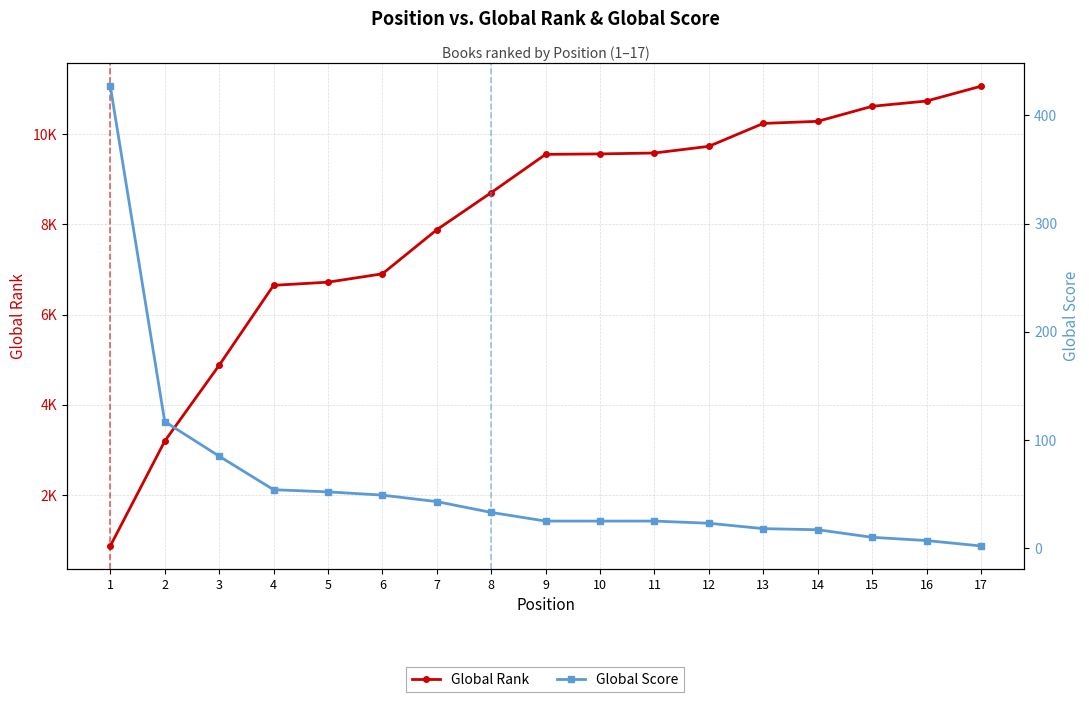

What is the difference between the maximum and minimum values in the Global Score series?

425